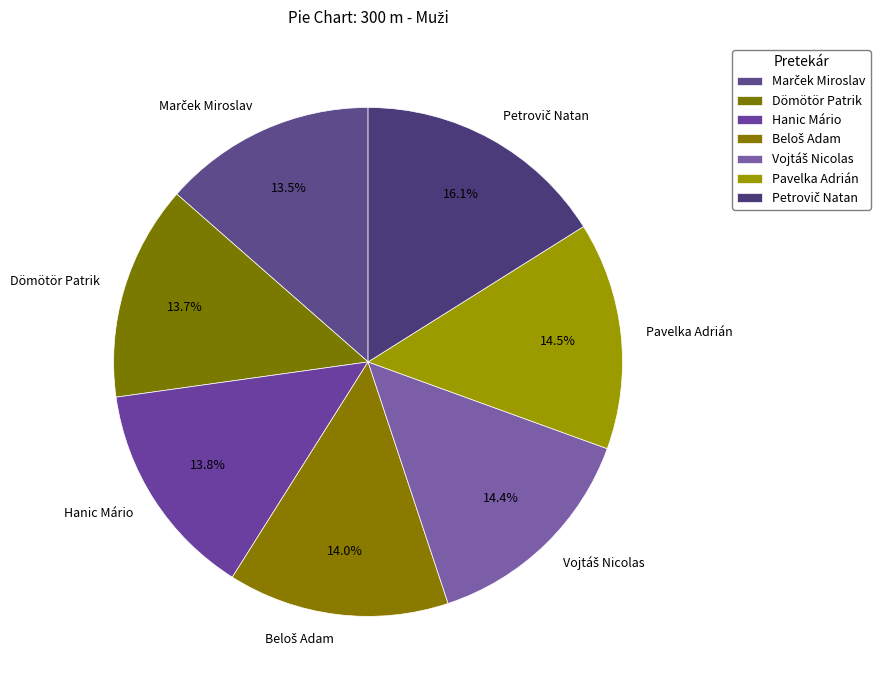

Is Hanic Mário the majority of the pie?

No